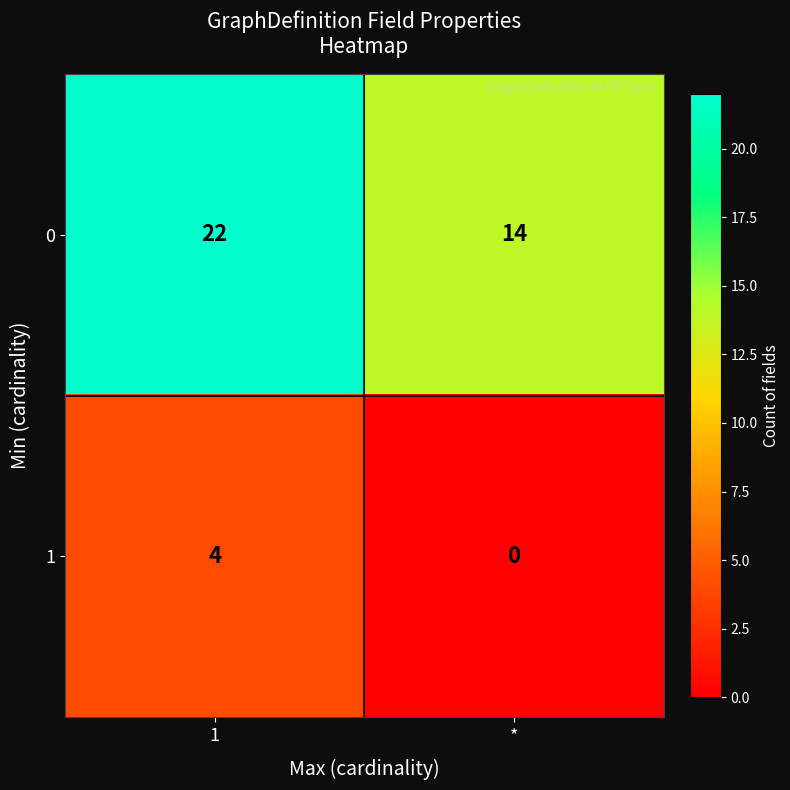

True or false: 1 has a value of 0 at *.

True